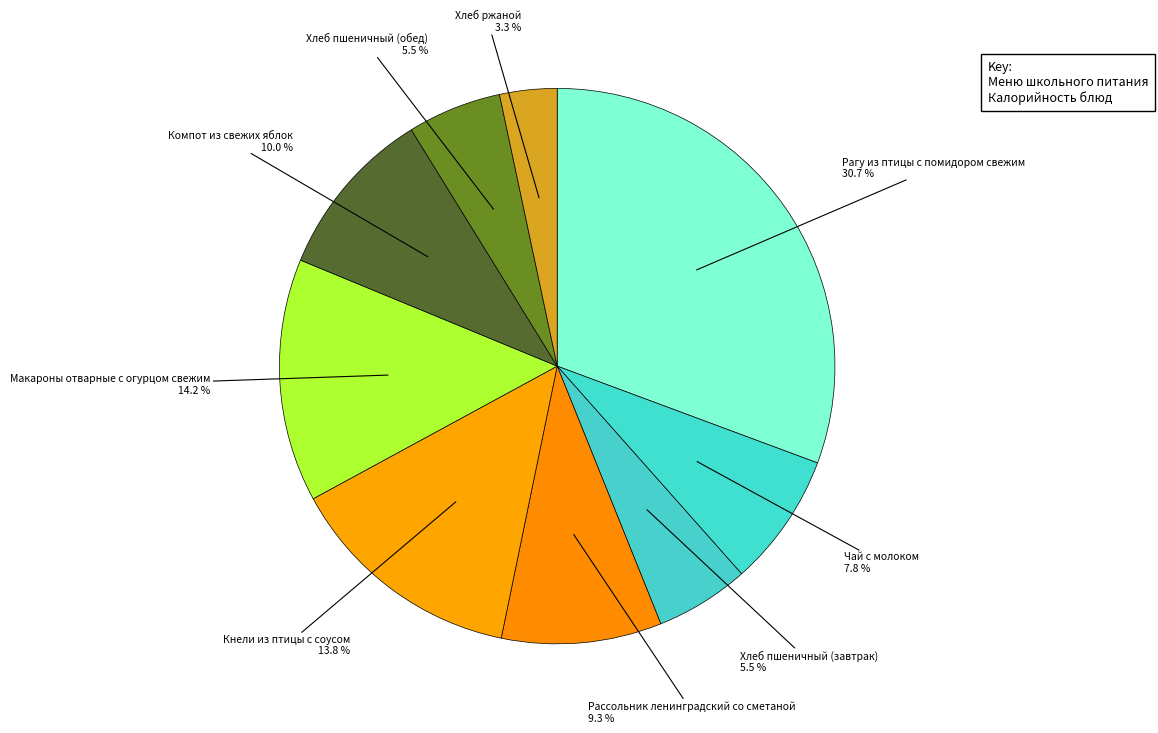

Count the number of slices in the pie.

9